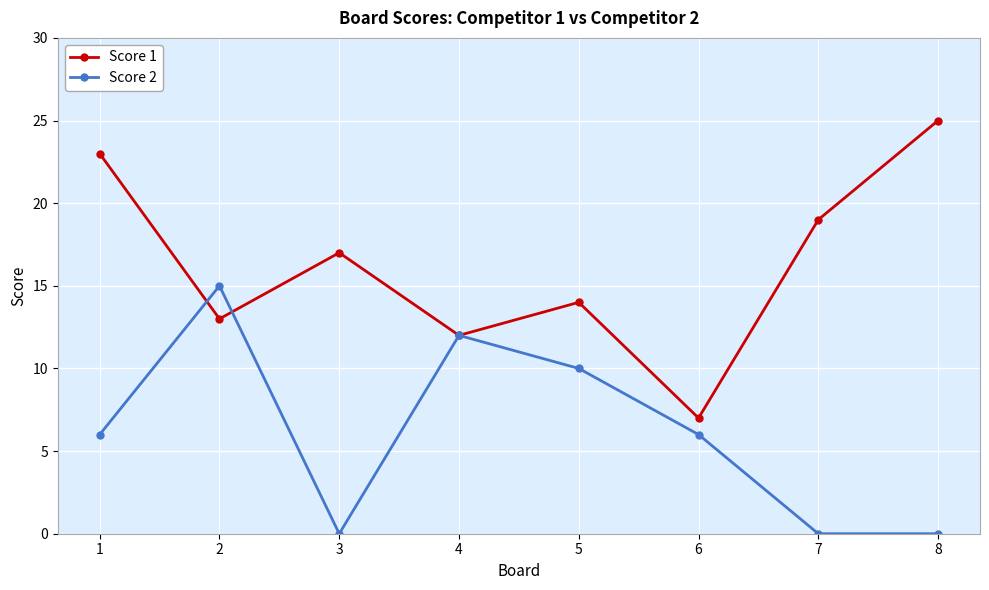

What is the average value of the Score 2 series?

6